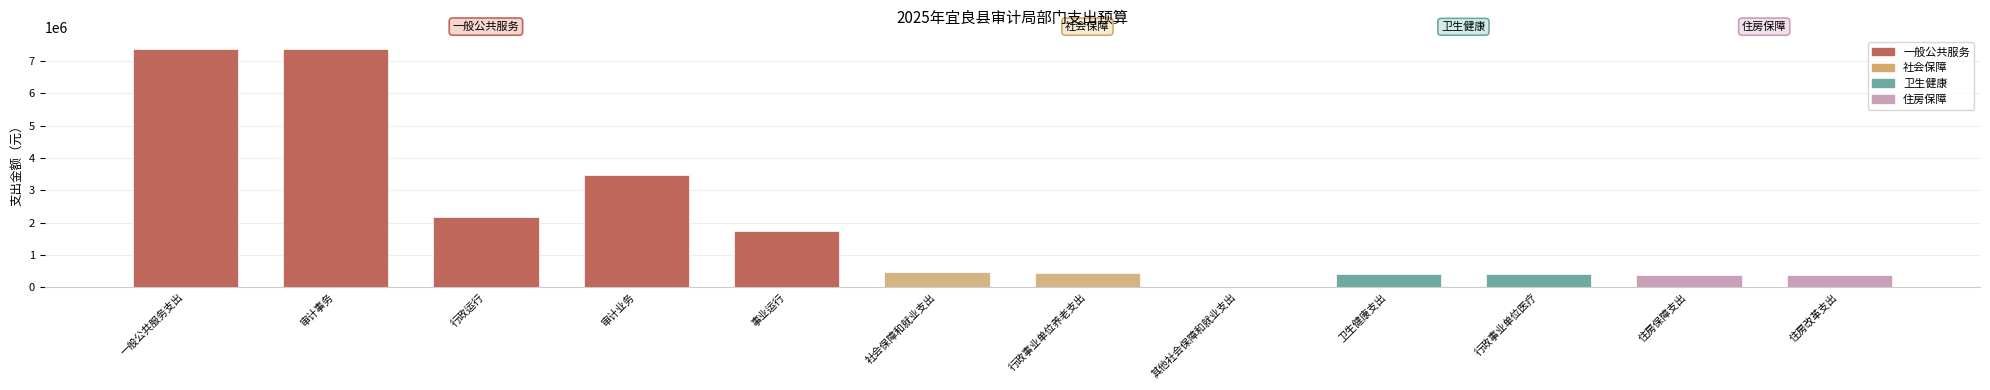

At which label is the value closest to 3697658?

审计业务